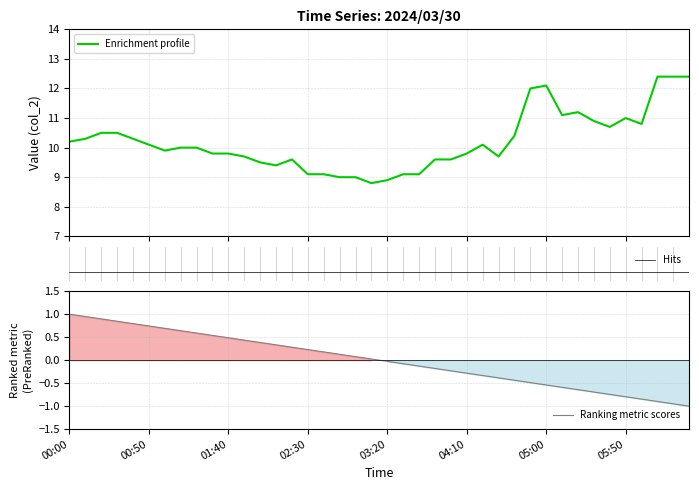

What is the difference between the maximum and second lowest values in the Enrichment profile series?

3.5